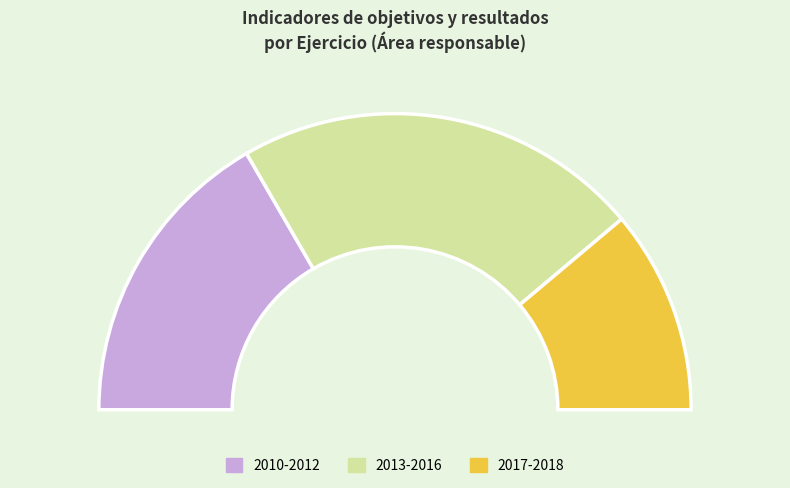

Does any single category account for the majority?

No